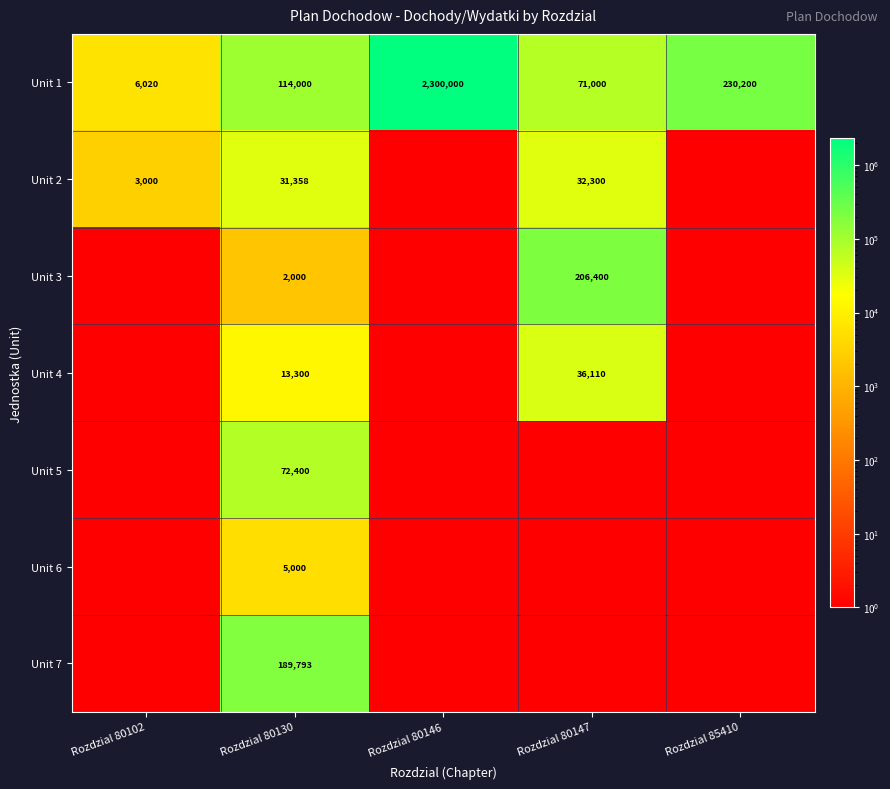

At which category is the sum across all series the highest?

Rozdzial 80130